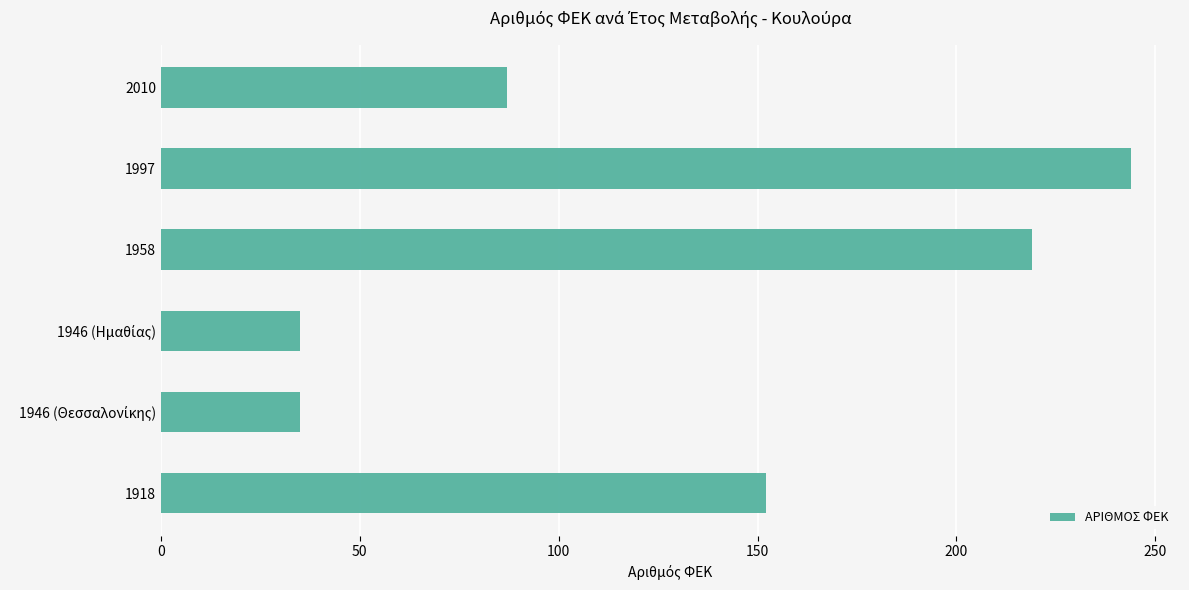

True or false: the data shows 244 at 1997.

True